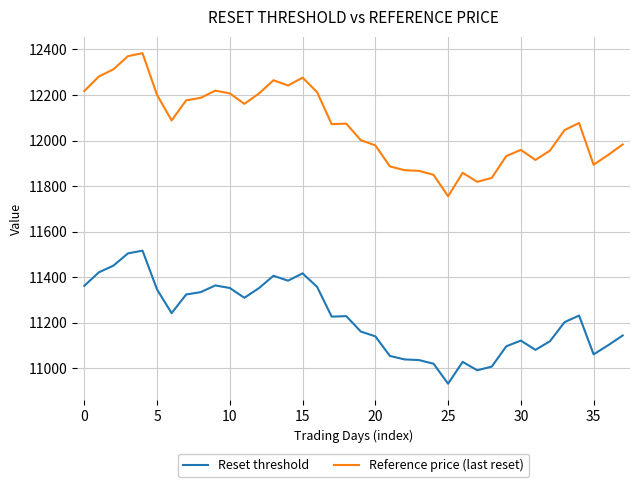

What is the difference between the second highest and minimum values in the Reset threshold series?

572.2